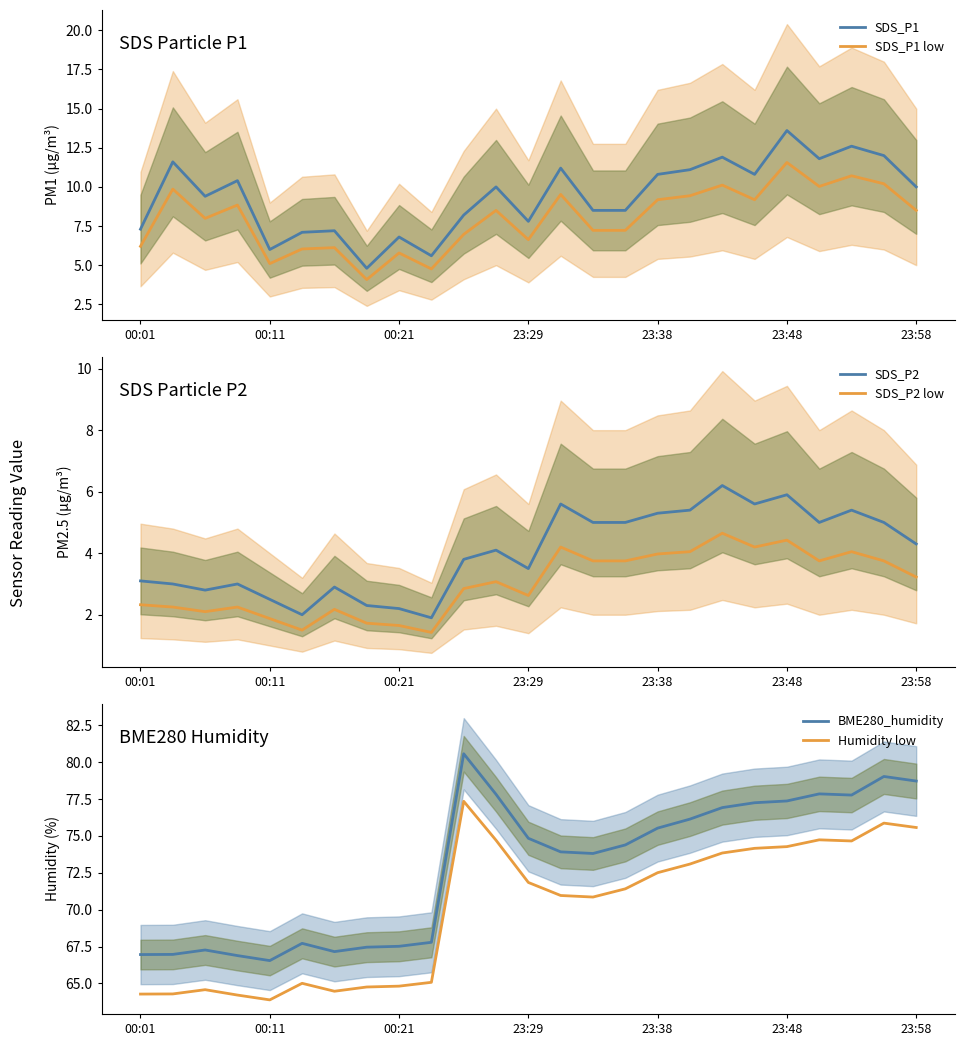

At which label does SDS_P1 low reach its peak?

23:48